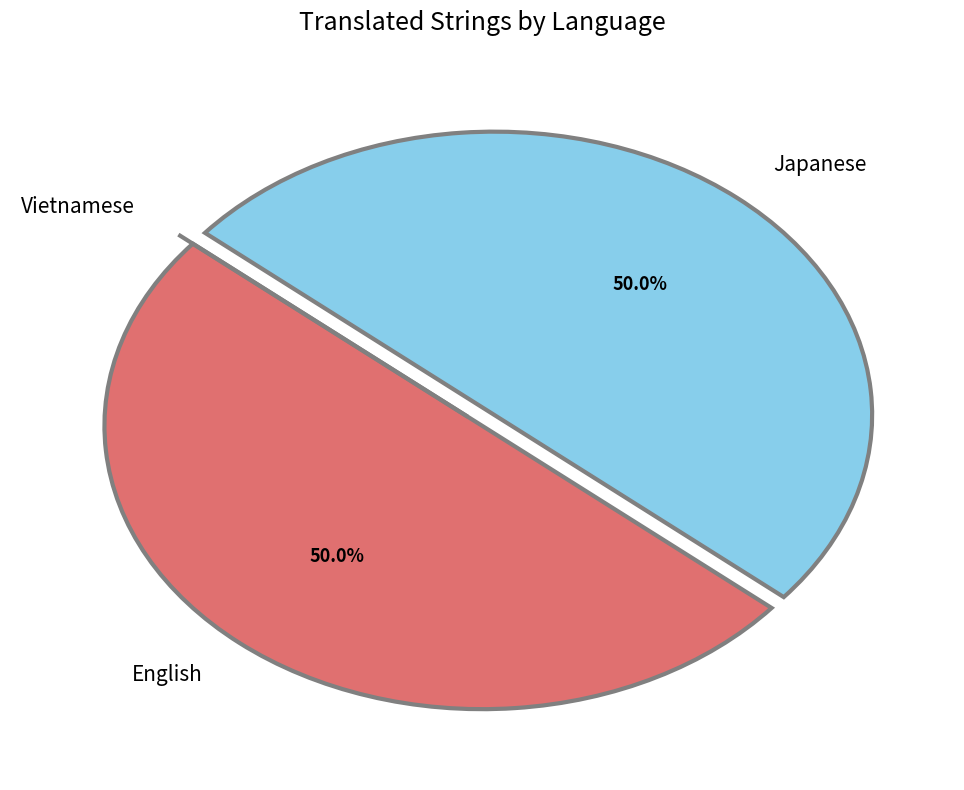

To the nearest percent, what portion does Japanese represent?

50%